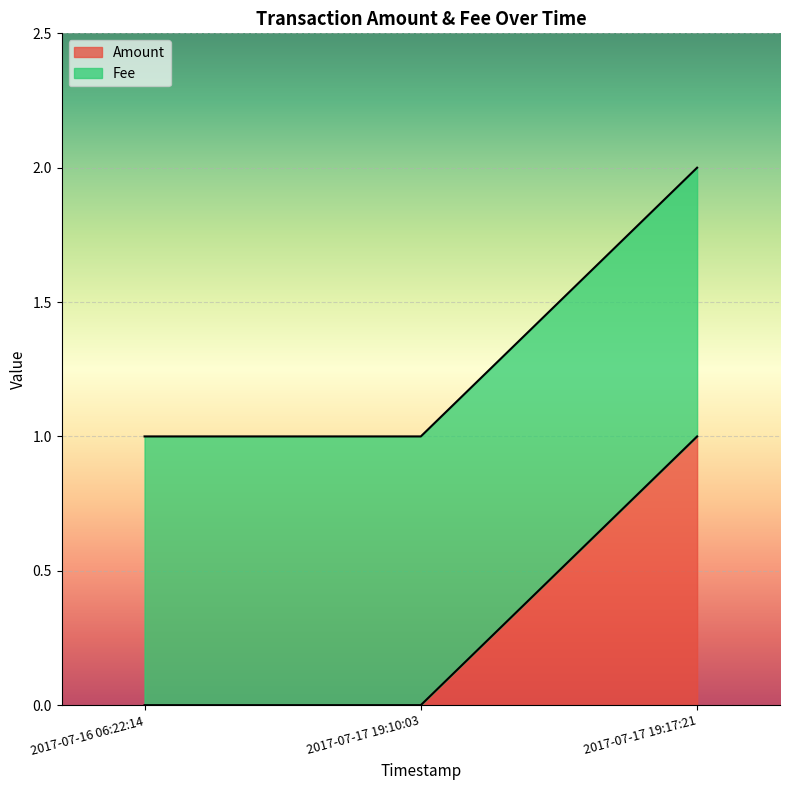

Does the chart display data point markers on the line(s)?

No